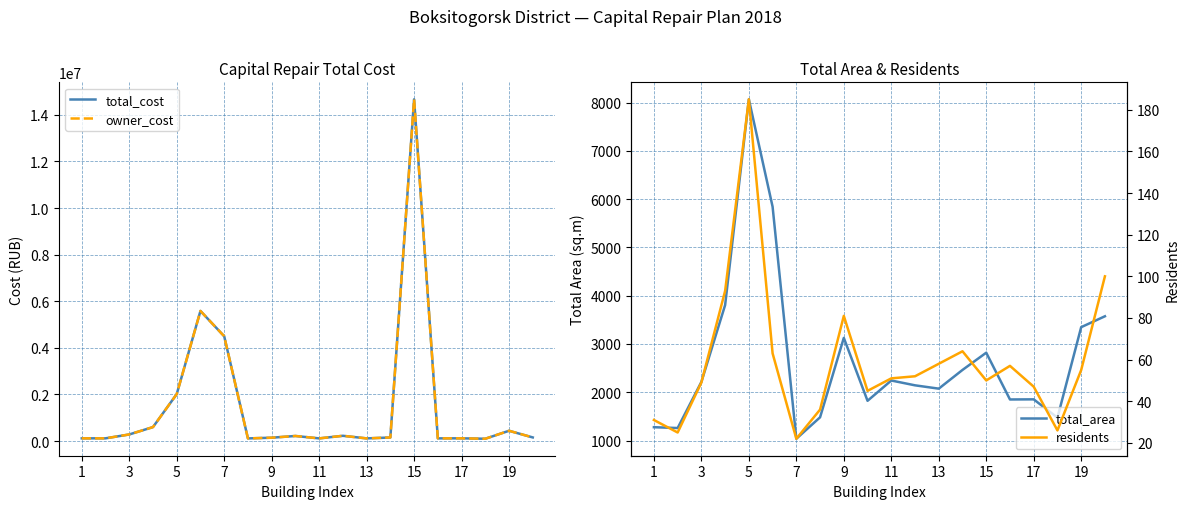

What is the average value of the owner_cost series?

1494303.5